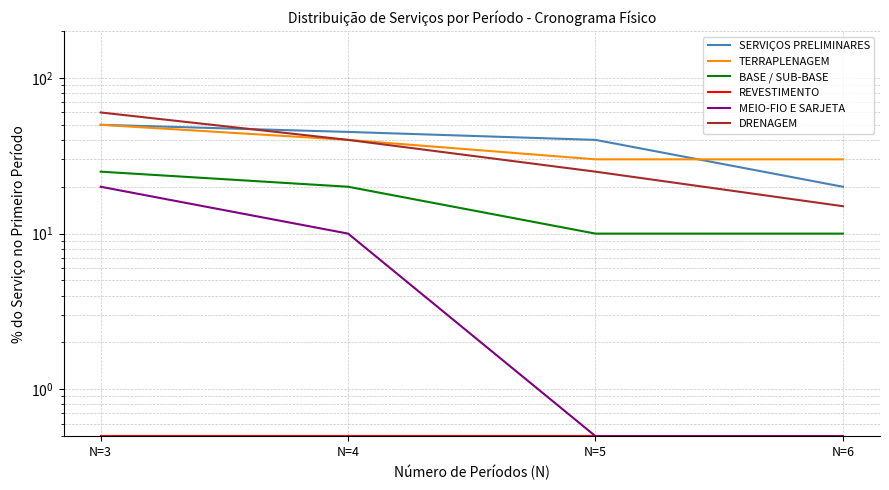

What is the sum of the BASE / SUB-BASE values at N=6 and N=4?

30.0